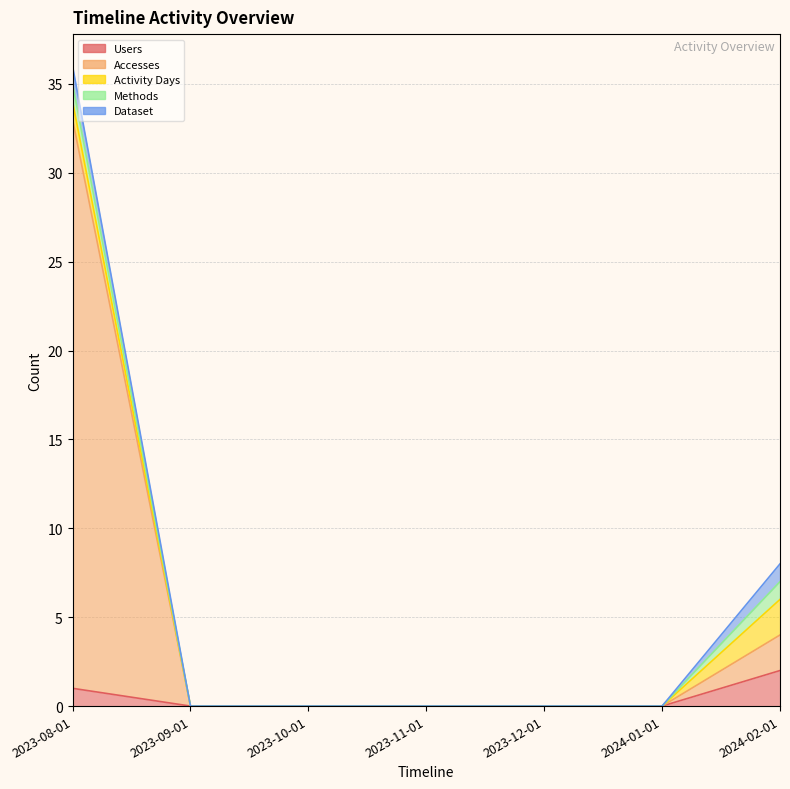

Reading right to left, extract all data points from this chart.

Users: 2	0	0	0	0	0	1
Accesses: 2	0	0	0	0	0	32
Activity Days: 2	0	0	0	0	0	1
Methods: 1	0	0	0	0	0	1
Dataset: 1	0	0	0	0	0	1